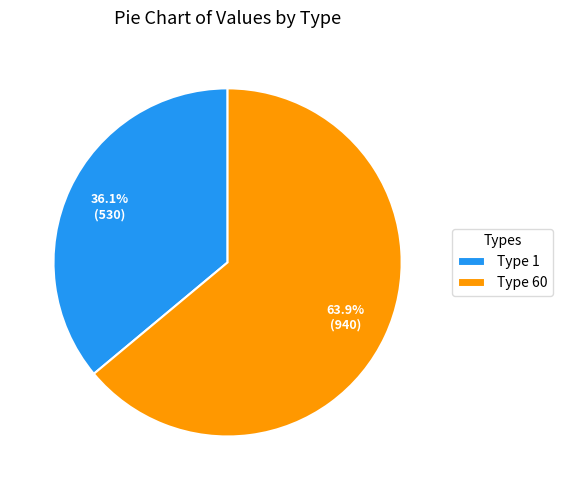

What is the smallest slice in the pie chart?

Type 1